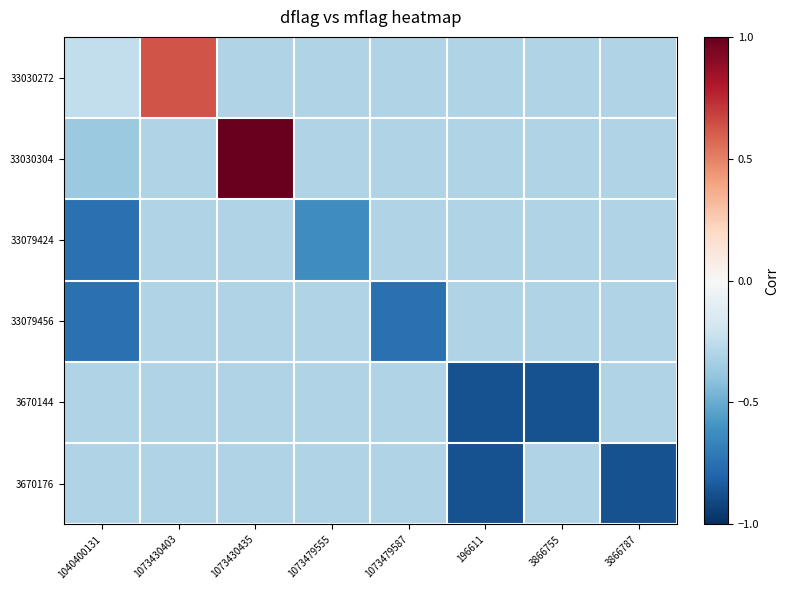

At which category is the sum across all series the highest?

1073430435